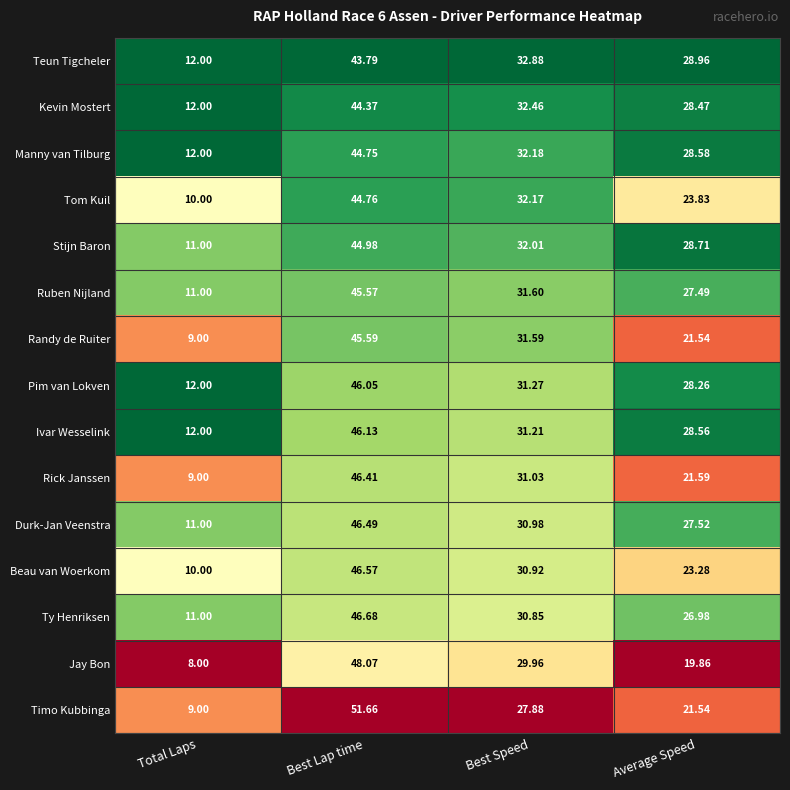

Which series has the widest spread of values?

Timo Kubbinga